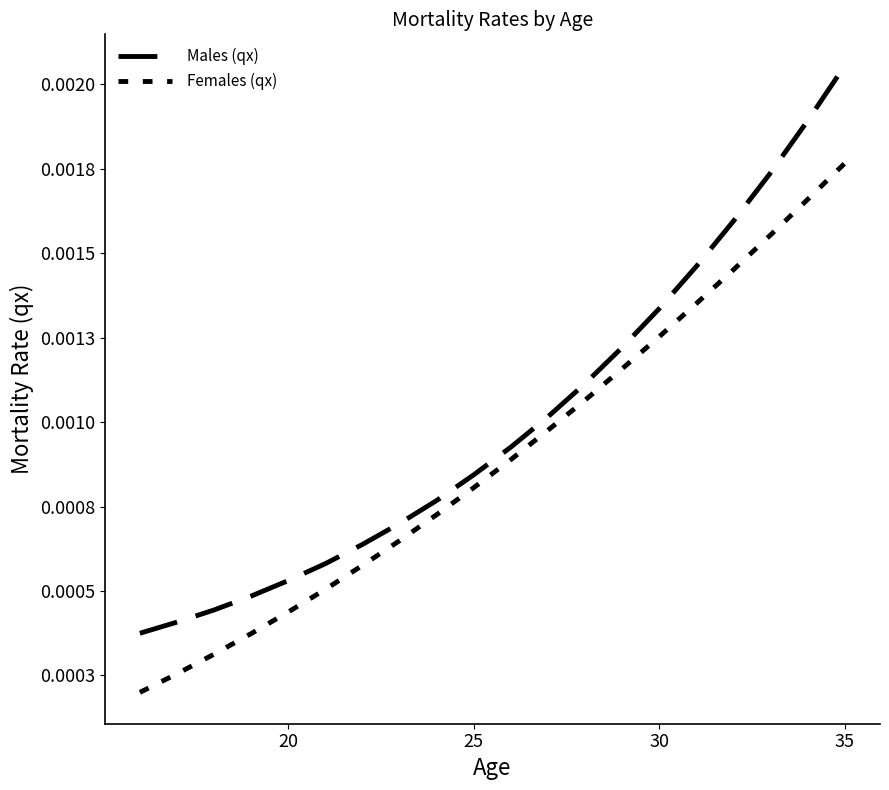

Does the chart have visible grid lines?

No